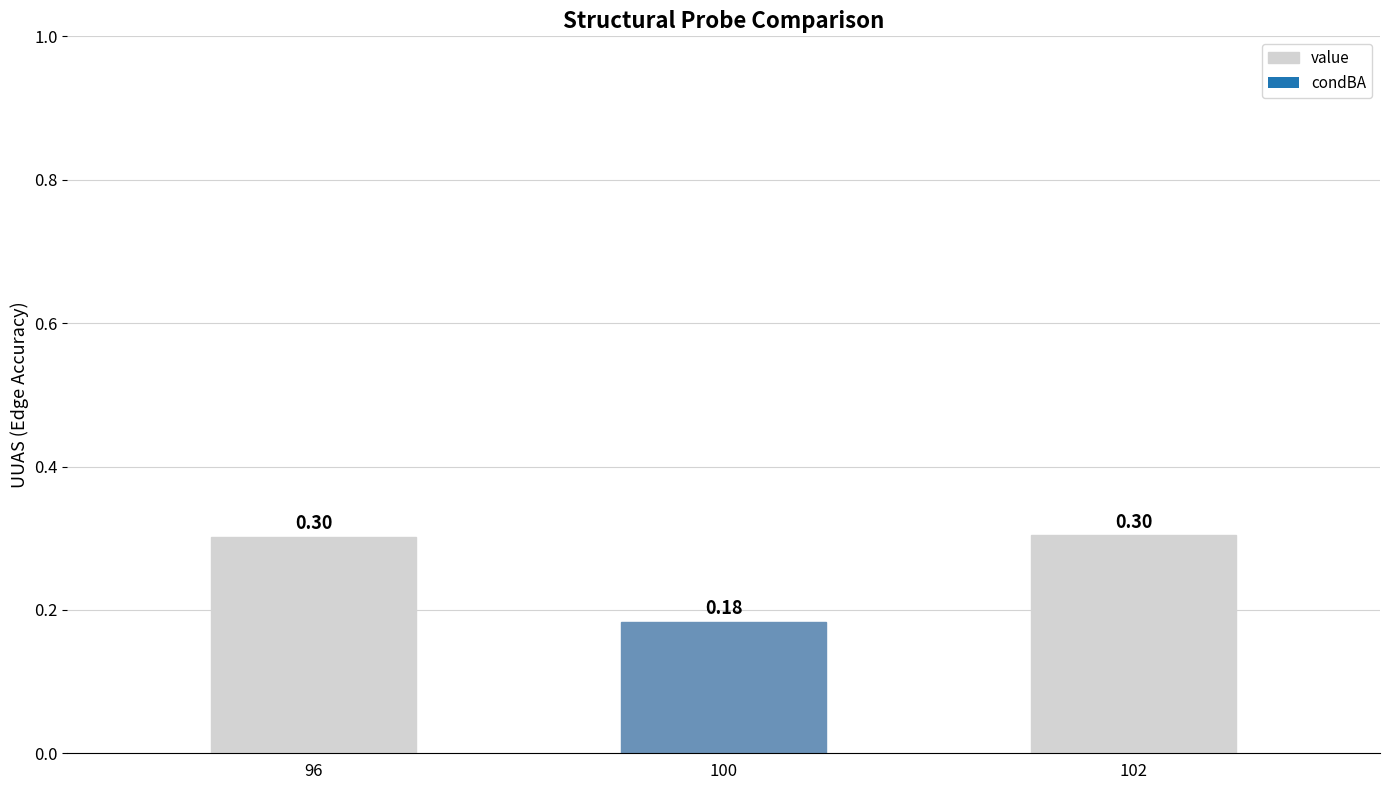

What is the average value?

0.3